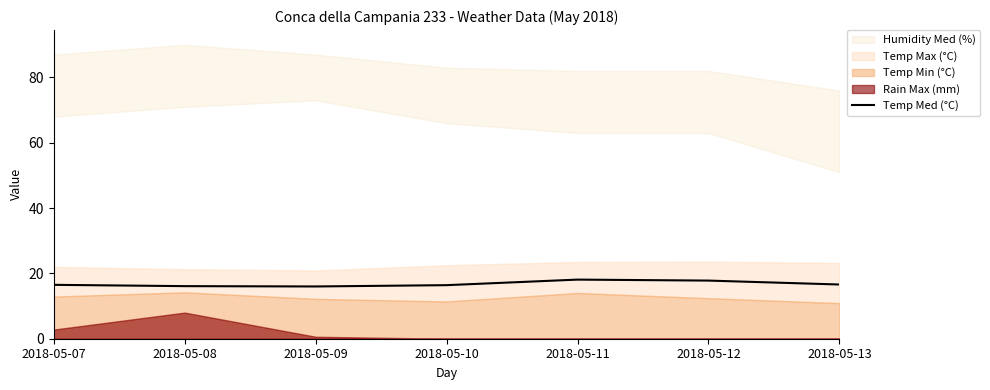

True or false: Temp Med (°C) has a value of 10.5 at 2018-05-11.

False